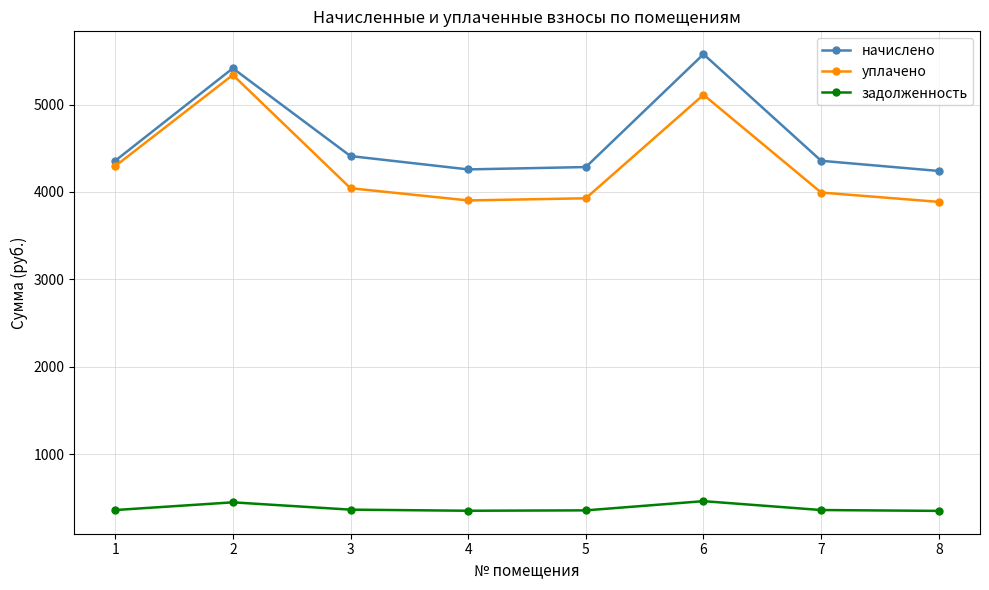

What is the approximate value of задолженность at 1?

363.0